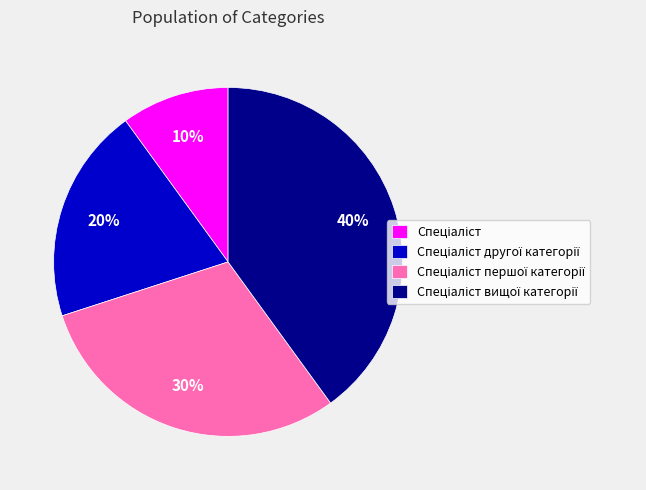

To the nearest percent, what is the average slice percentage?

25%